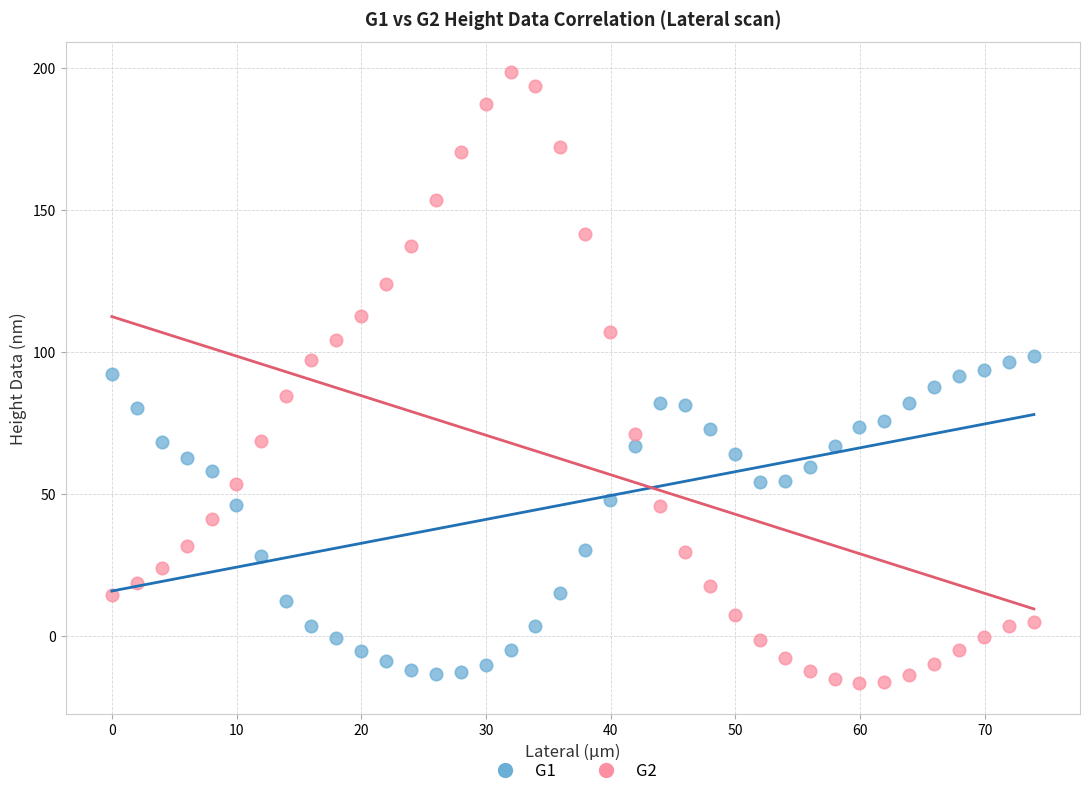

Which series has the largest Y range (max minus min)?

G2